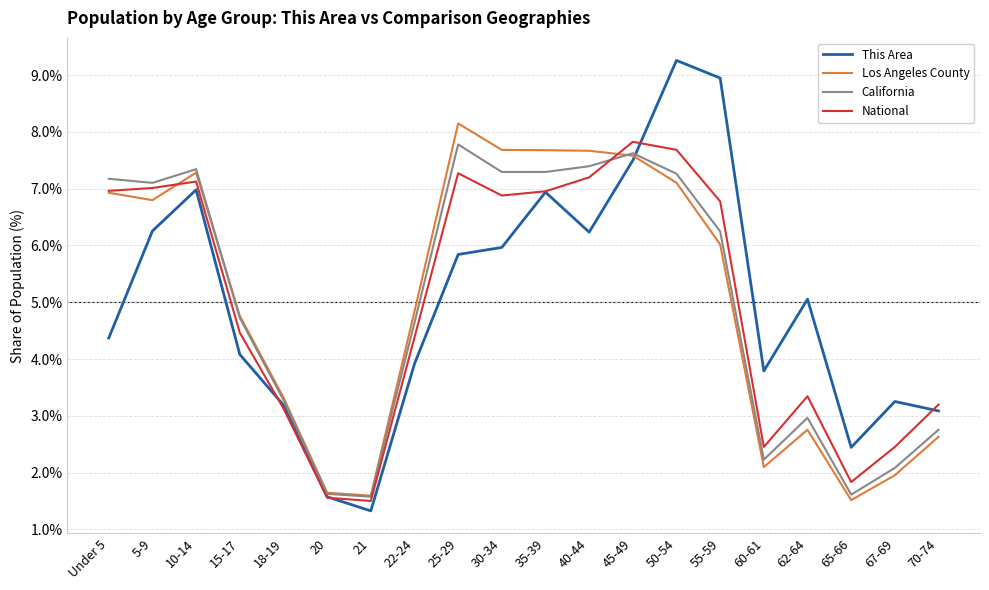

What is the highest value of the National series?

7.8